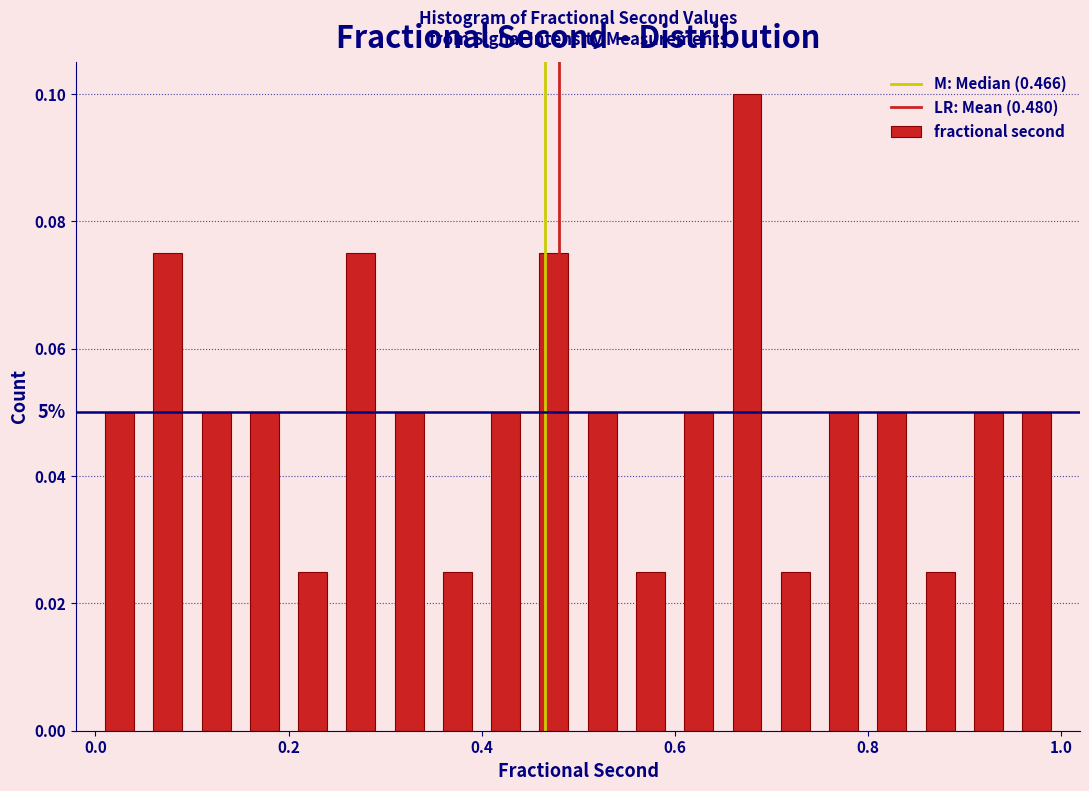

Around what value on the x-axis is the tallest bar? Give the approximate position of its centre, as read against the axis.

0.68